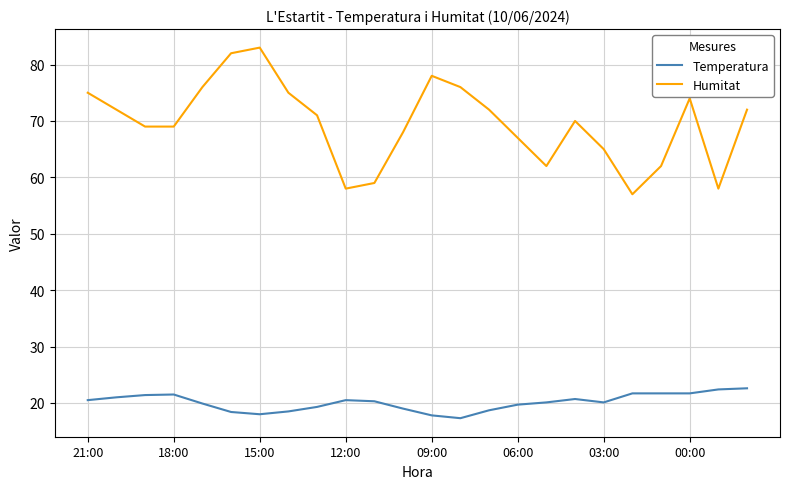

Does the chart have visible grid lines?

Yes